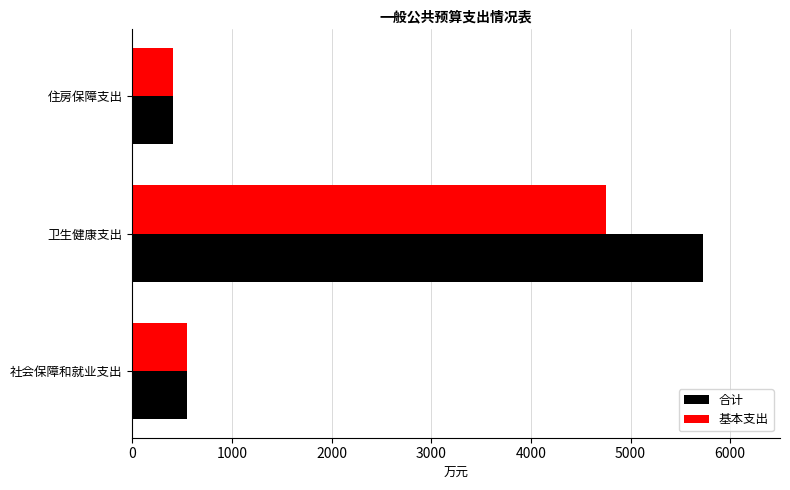

What is the average value of the 基本支出 series?

1904.4